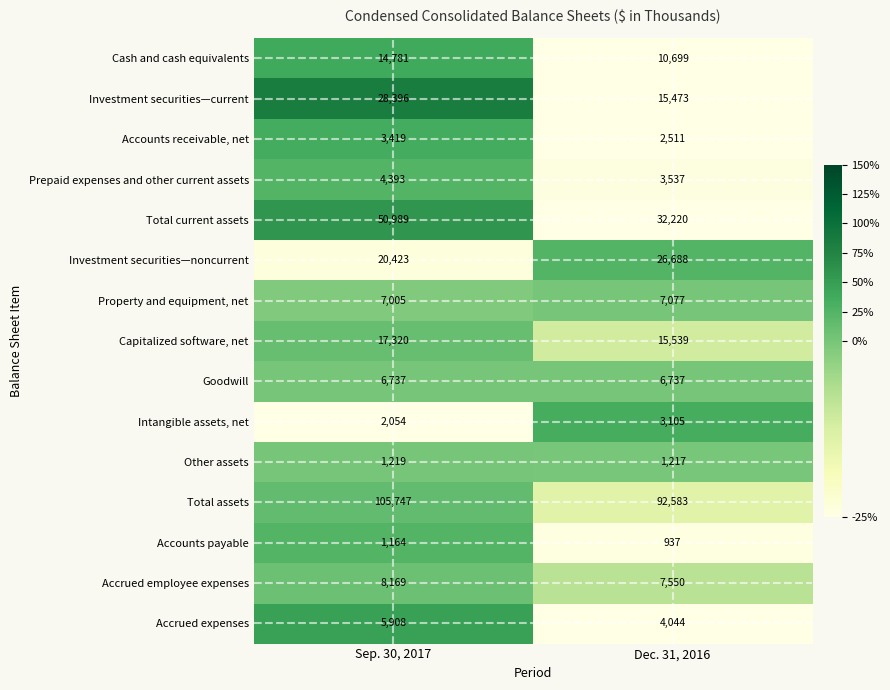

What is the minimum value shown in the chart?

937